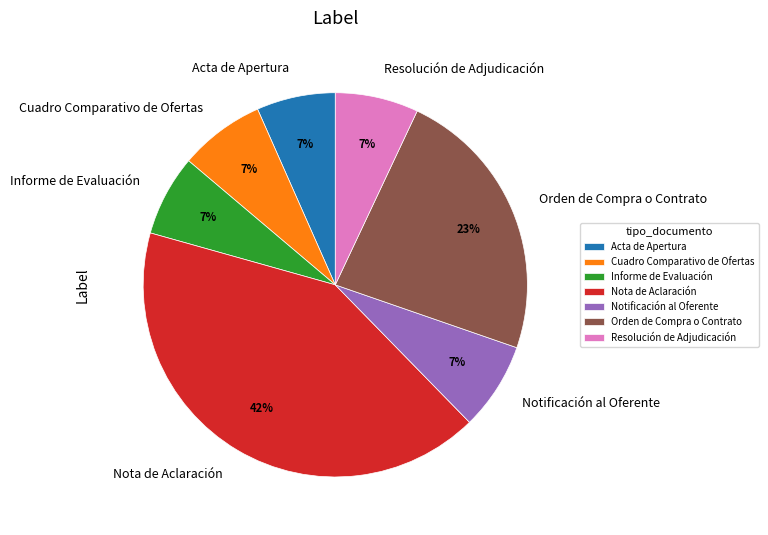

To the nearest percent, what is the combined percentage of Acta de Apertura and Resolución de Adjudicación?

14%